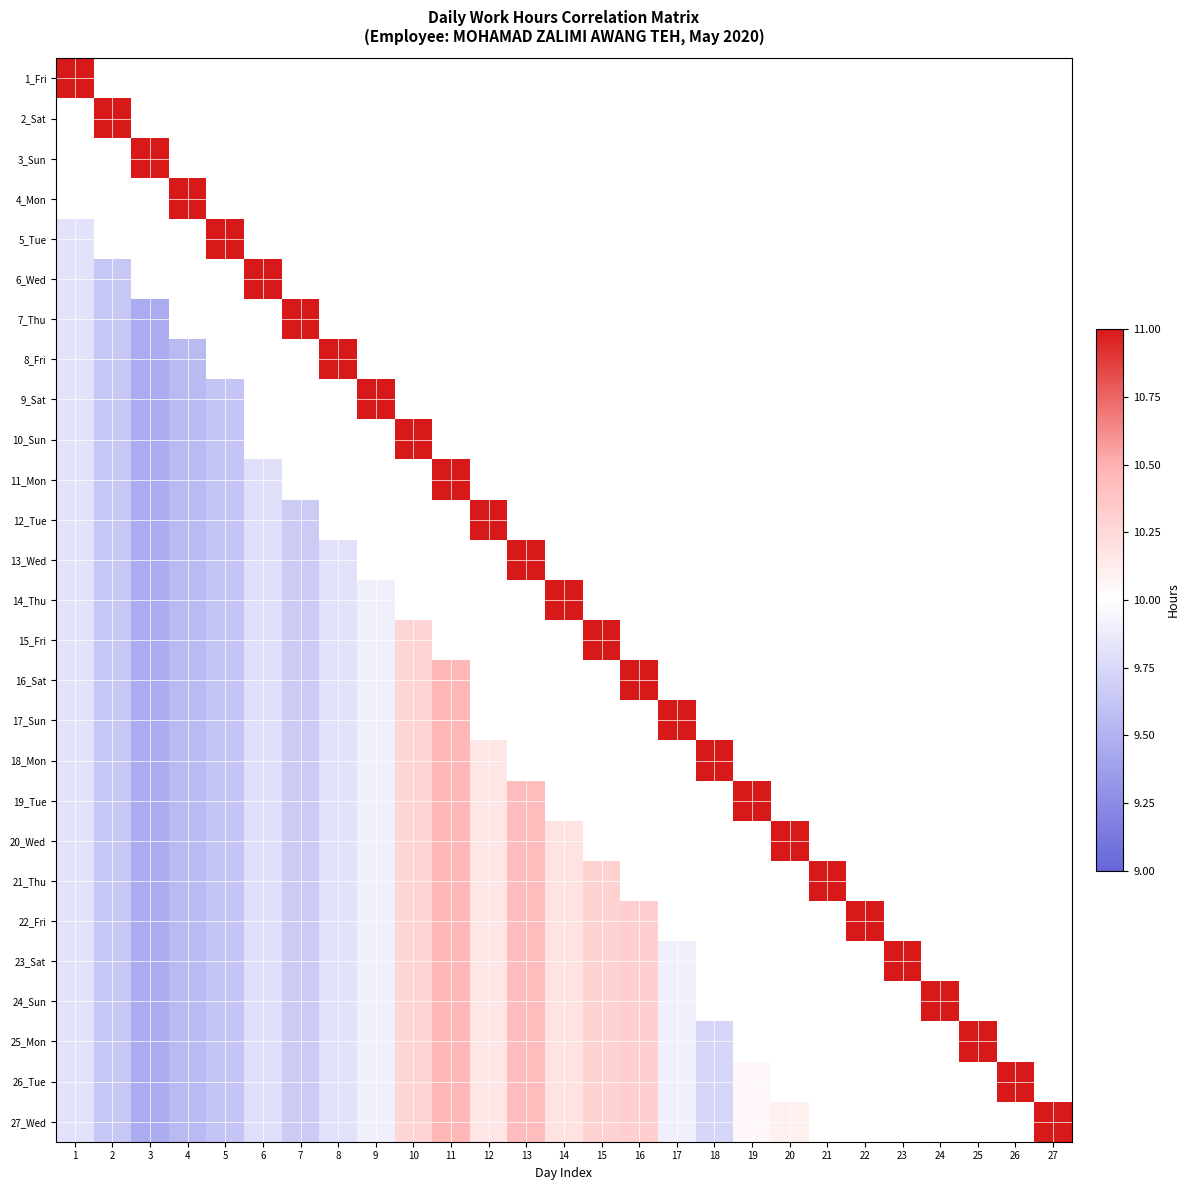

How many distinct data groups are displayed?

27